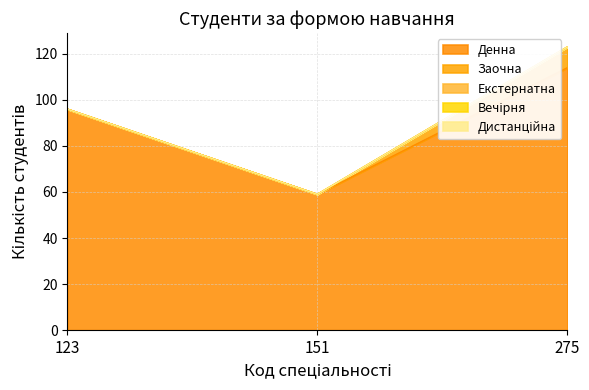

Does the chart display data point markers on the line(s)?

No